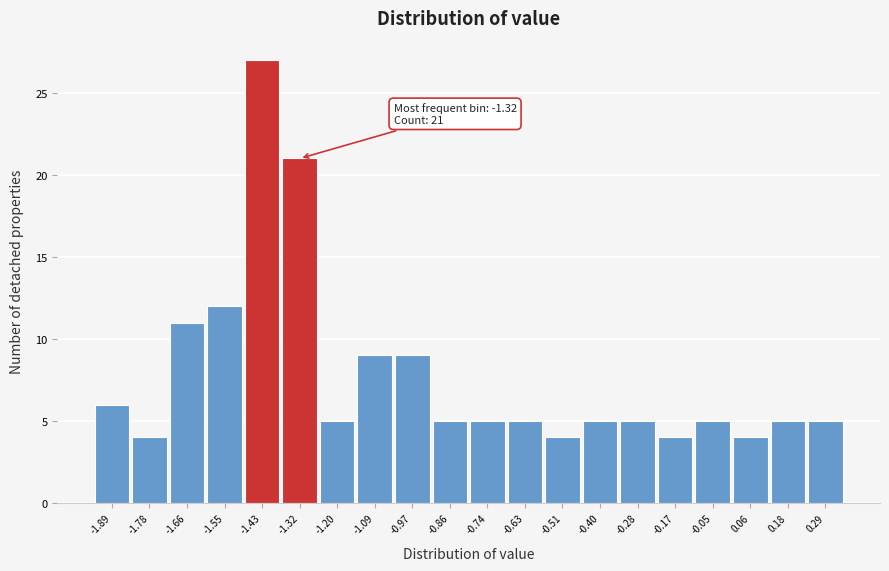

Over which range of the x-axis is the bar tallest?

-1.490 to -1.375